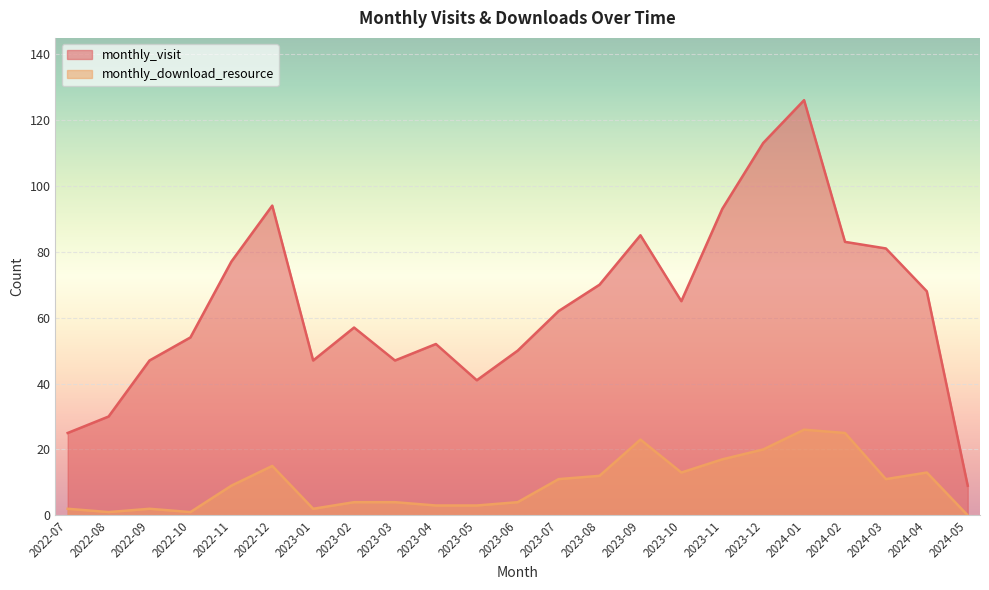

Rank the series at 2022-08 from highest to lowest value.

monthly_visit, monthly_download_resource